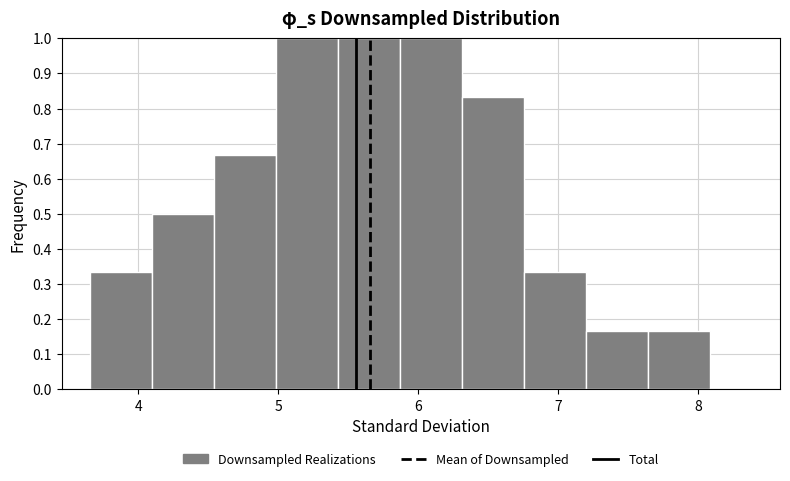

Reading left to right, list every bar in this chart as the range it spans on the x-axis followed by its height. Neither the bar edges nor the heights are printed on the chart, so give them approximately, as read against the axes.

3.7 to 4.1: 0.33
4.1 to 4.5: 0.50
4.5 to 5.0: 0.67
5.0 to 5.4: 1.00
5.4 to 5.9: 1.00
5.9 to 6.3: 1.00
6.3 to 6.8: 0.83
6.8 to 7.2: 0.33
7.2 to 7.6: 0.17
7.6 to 8.1: 0.17